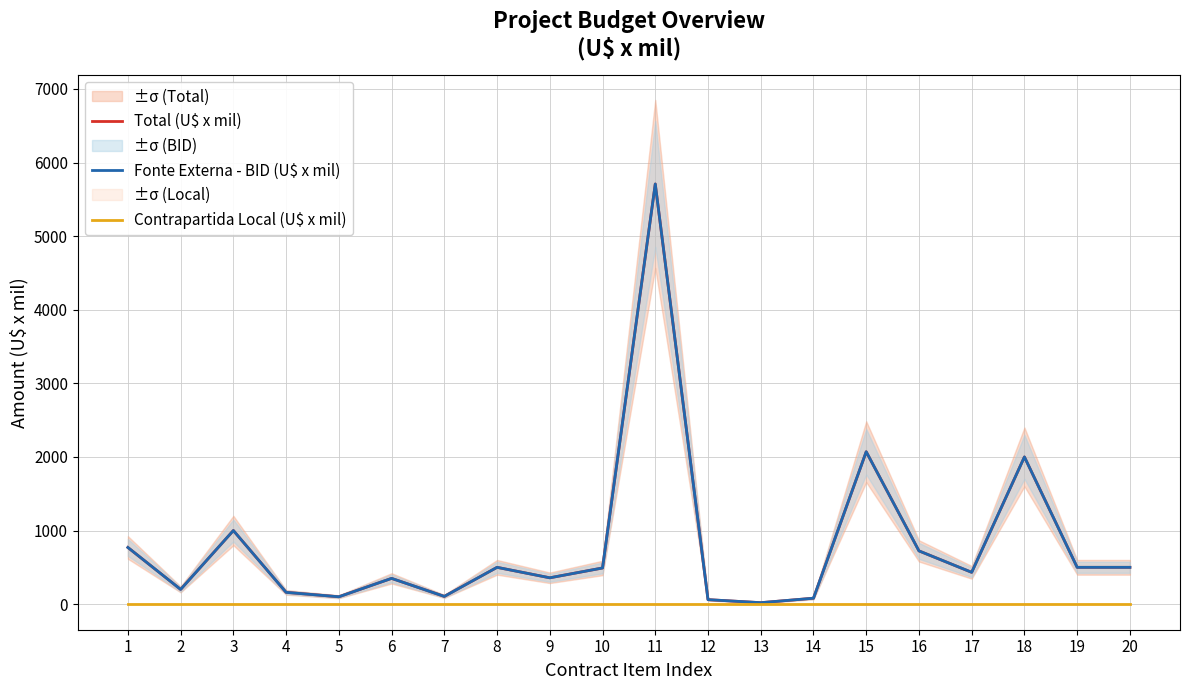

The Fonte Externa - BID (U$ x mil) series shows 47.2 at 4. True or false?

False